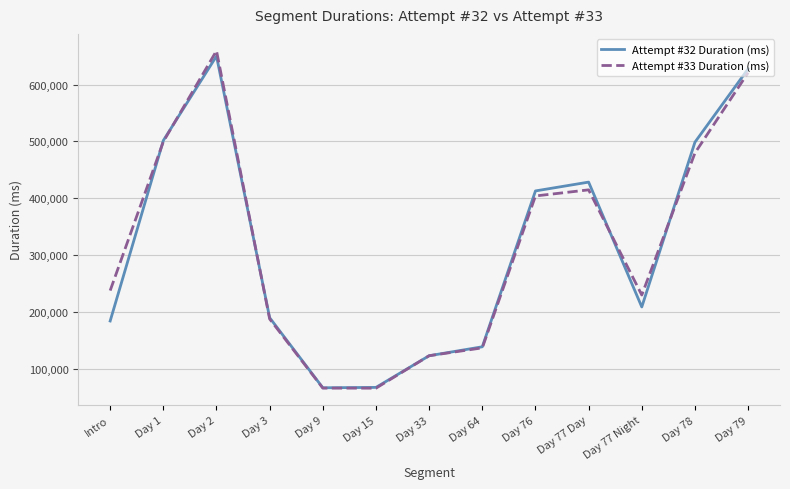

Is this an area chart (filled region under the line)?

No